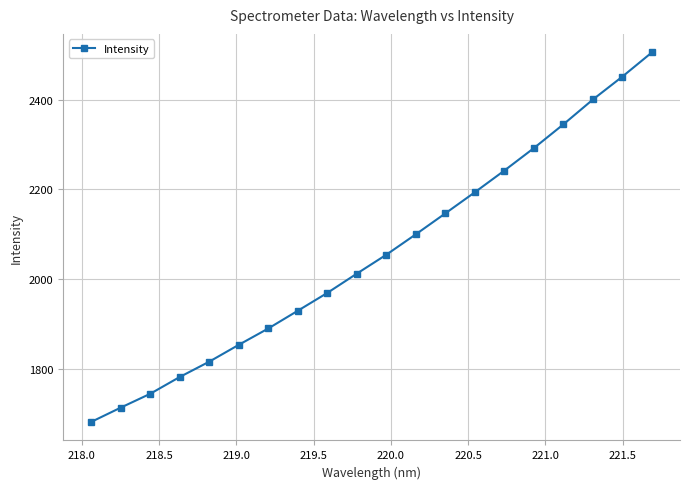

How many lines are shown in the chart?

1